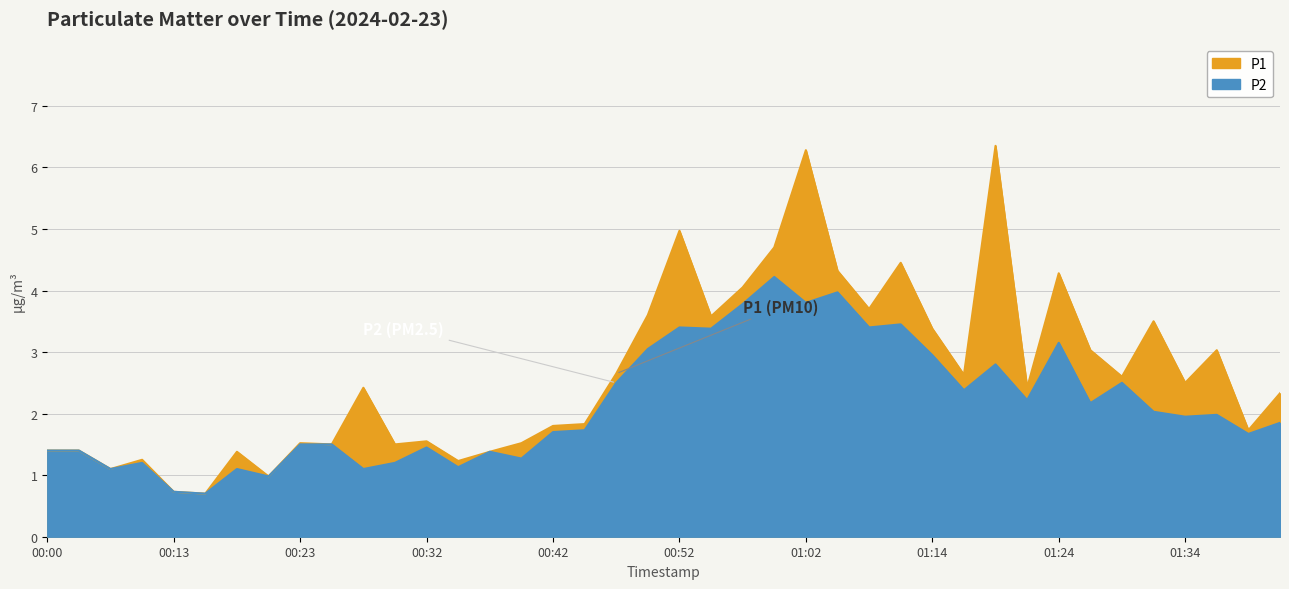

How many interior local valleys does the P2 series have?

14